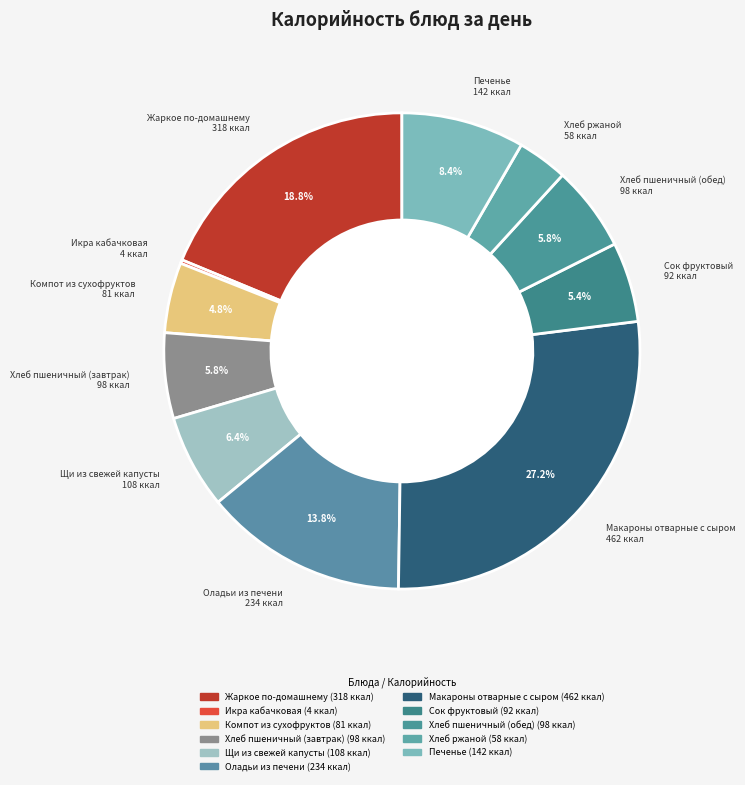

True or false: Сок фруктовый accounts for 5% of the total.

True